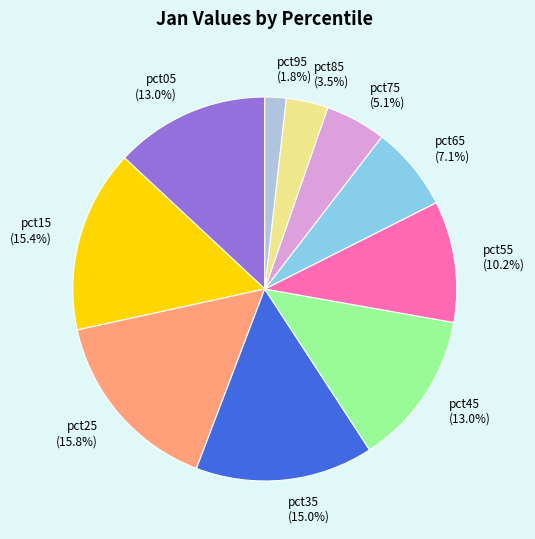

To the nearest percent, what is the difference between the pct05 and pct55 slice percentages?

3%